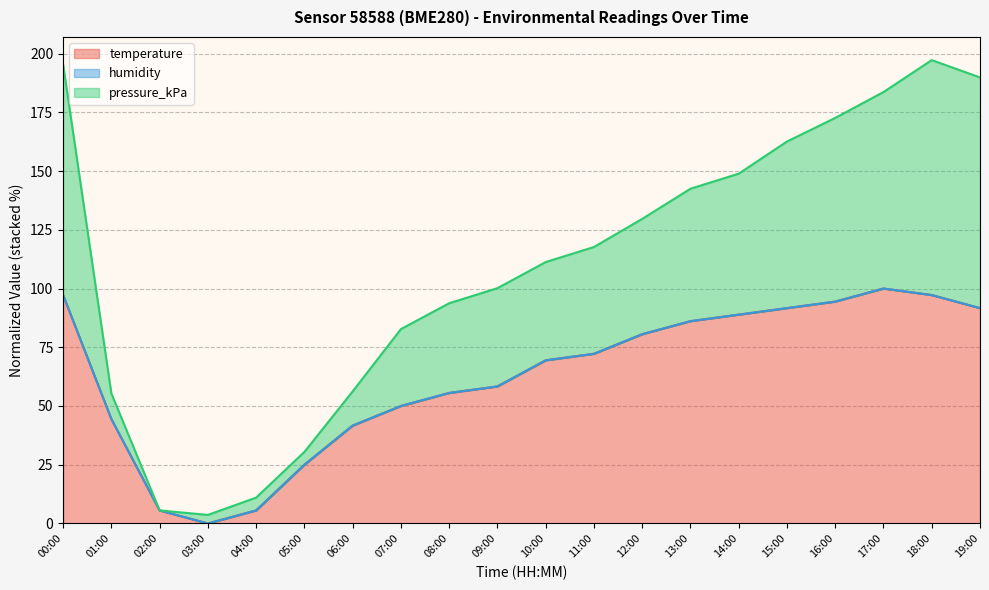

What is the value of the temperature point at the 17th from the left?

94.4